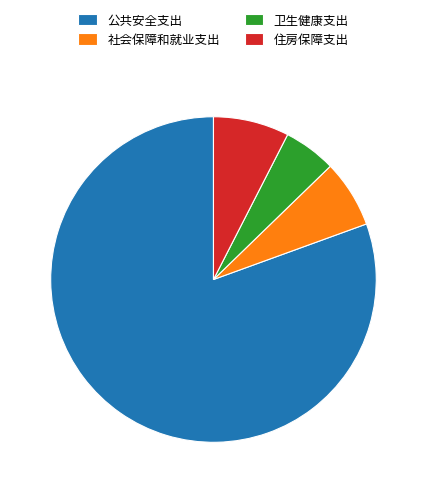

Approximately how many times larger is the value at 住房保障支出 compared to 公共安全支出?

0.1